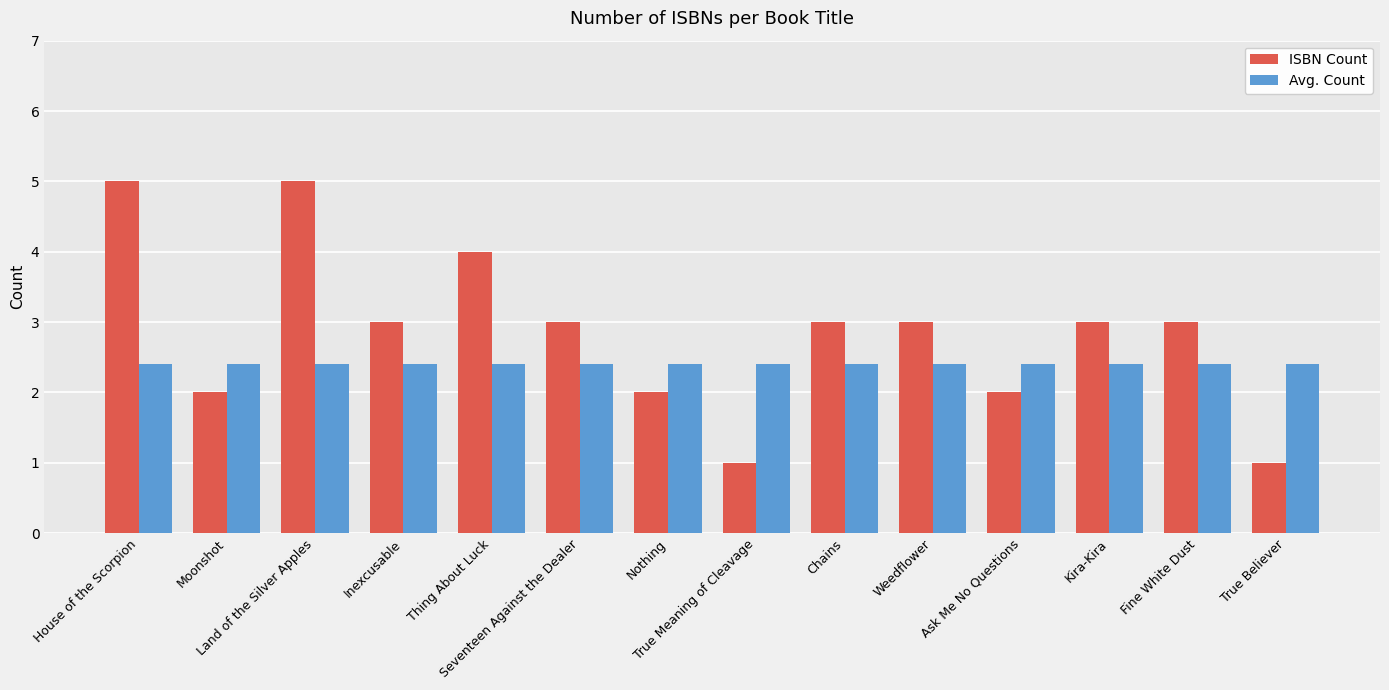

What position from the right is Inexcusable?

11